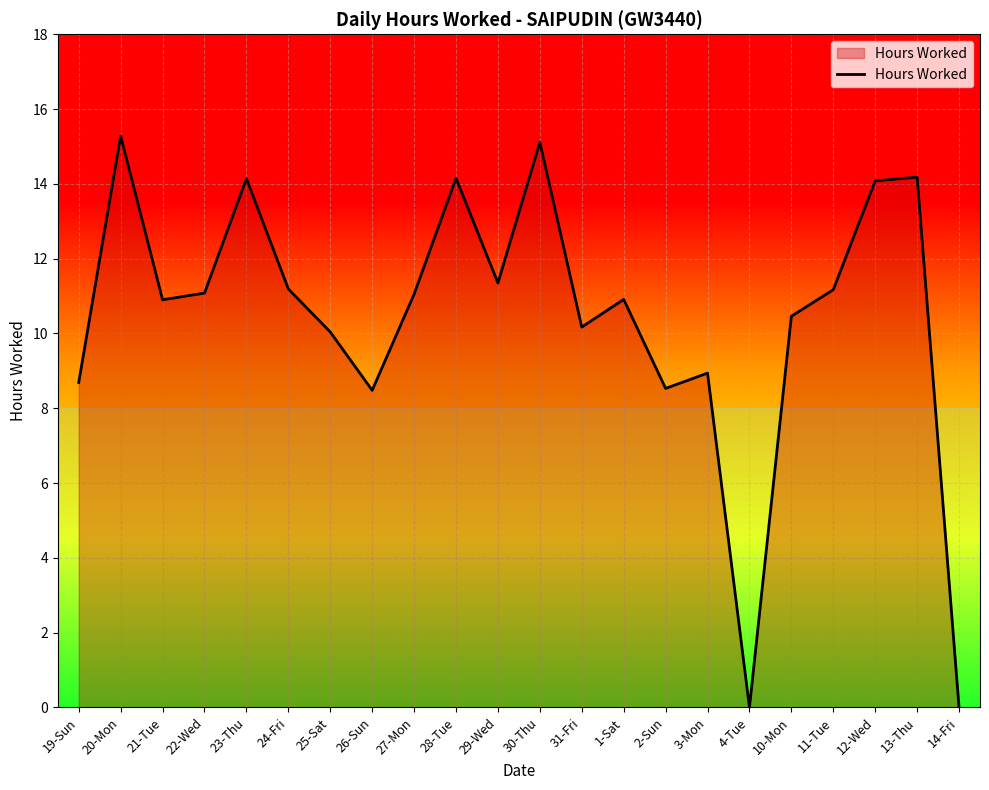

What is the greatest value displayed?

15.3